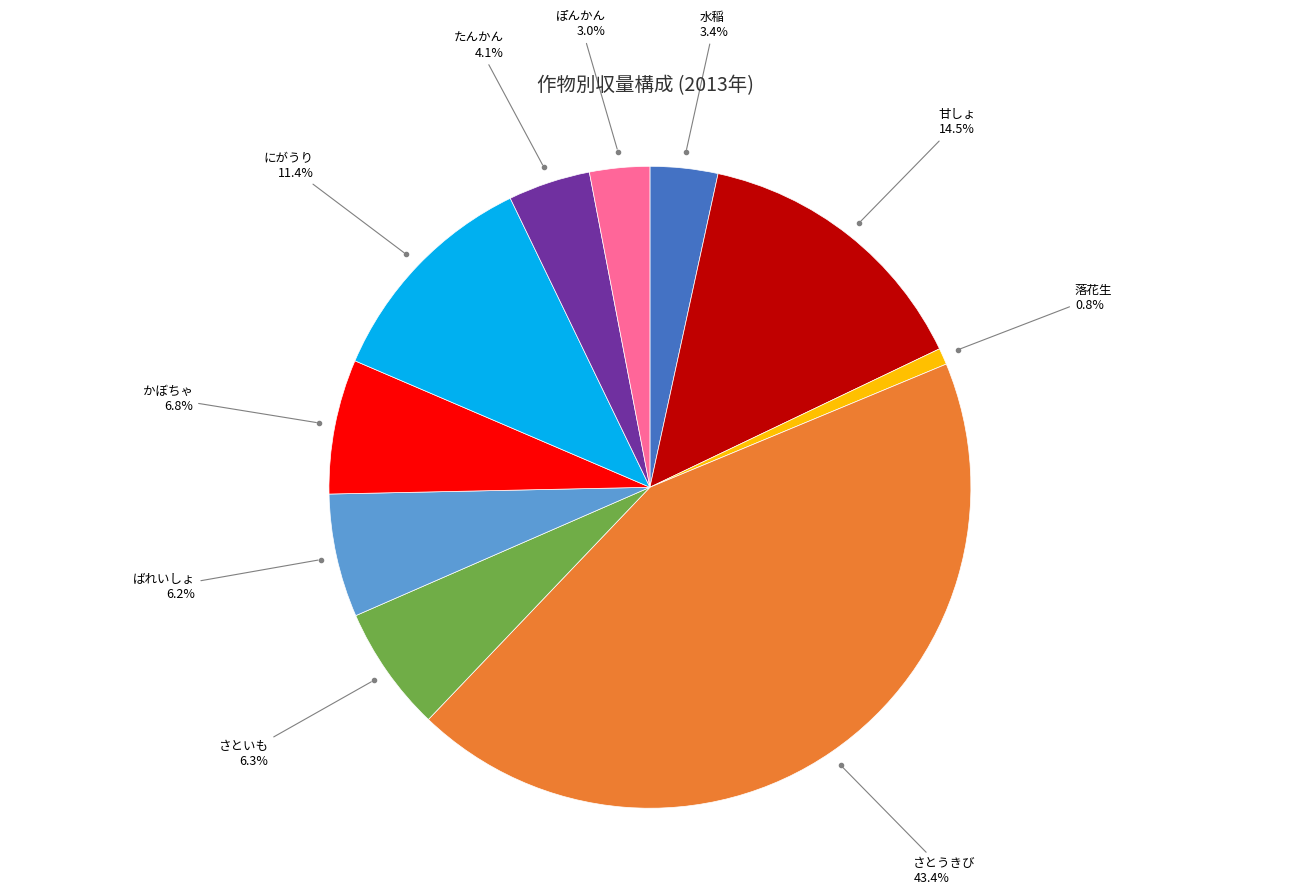

Is there any slice that represents more than half of the pie?

No